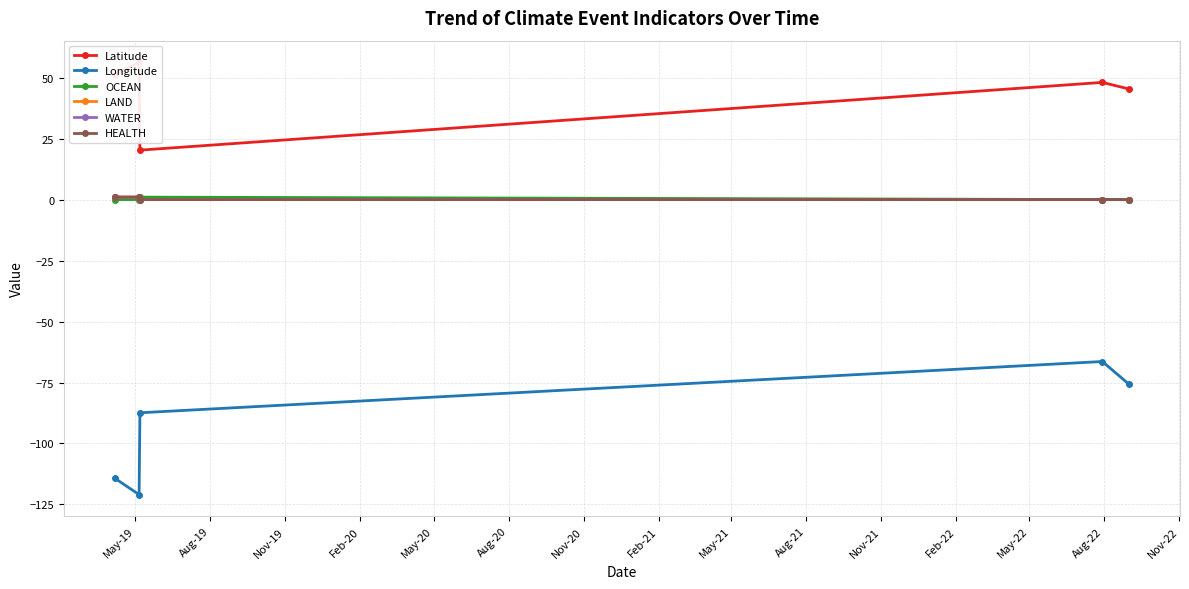

Count the number of categories in the chart.

5